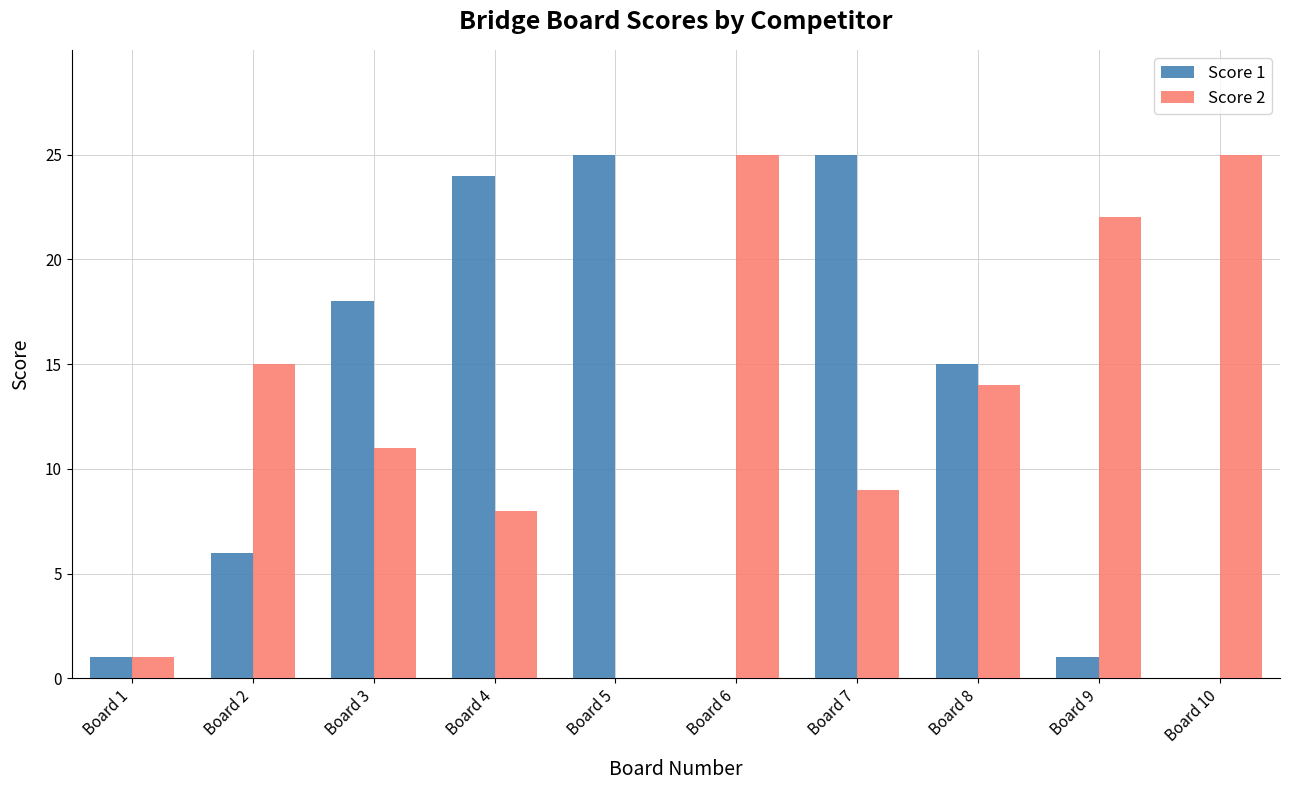

Where is Score 1 nearest to the value 12?

Board 8